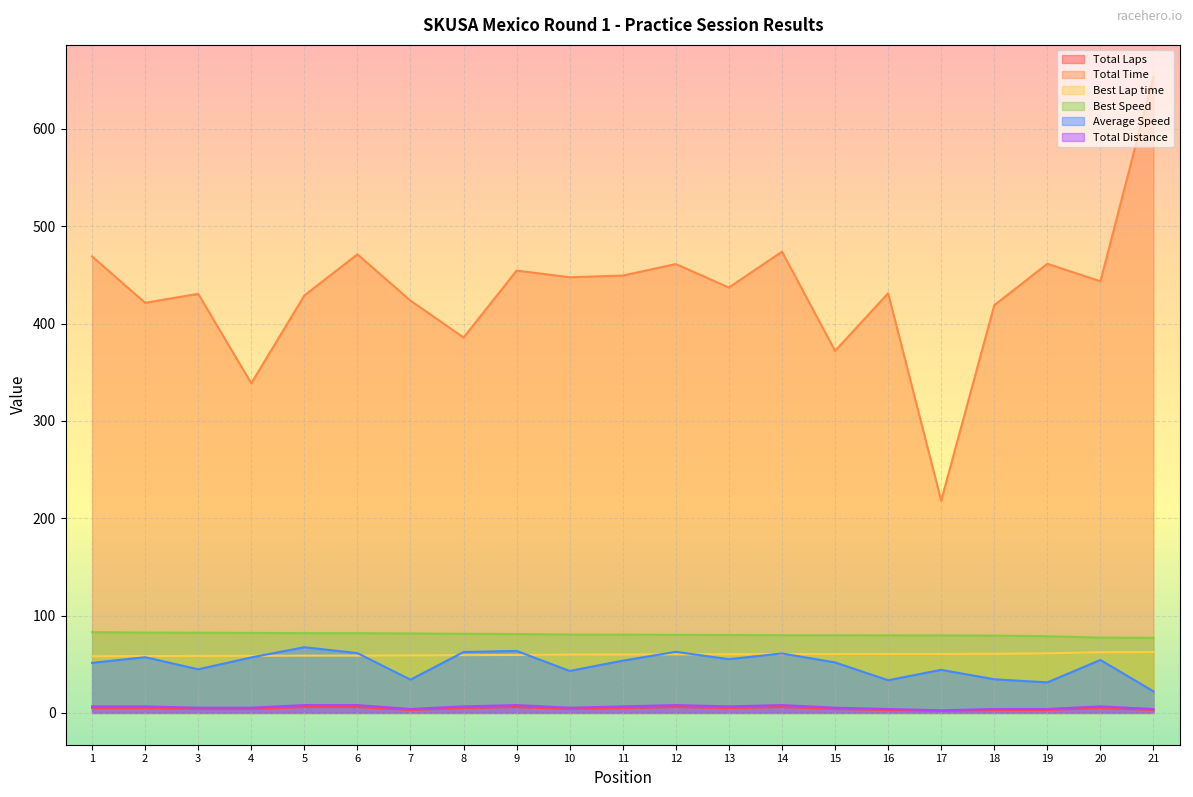

True or false: Total Distance and Total Time cross at least once.

False